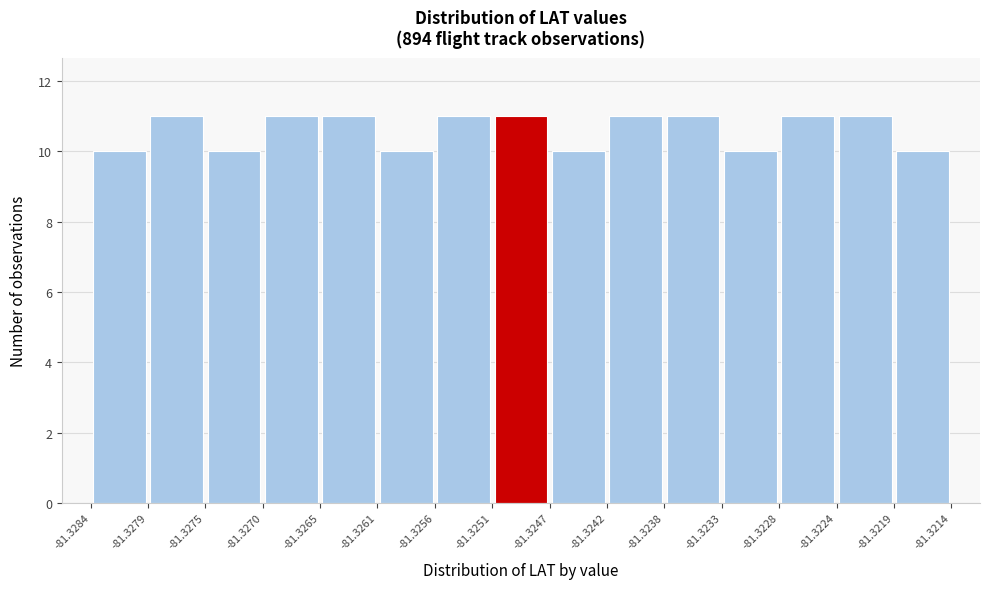

What is the height of the bar covering -81.3275 to -81.3270 on the x-axis? The values are not printed on the chart, so give them approximately, as read against the axis.

10